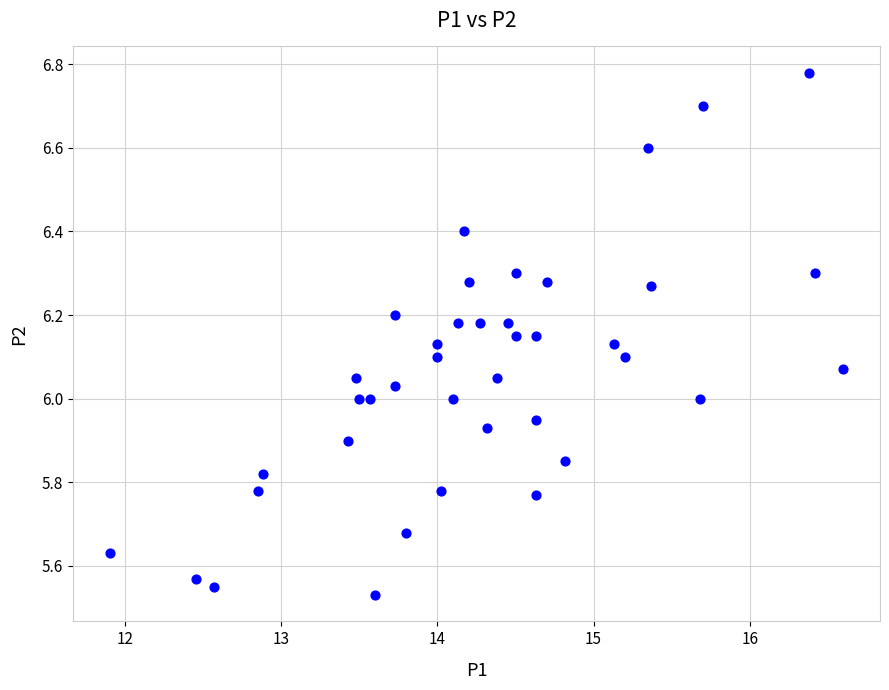

What is the range of X values (max minus min)?

4.7